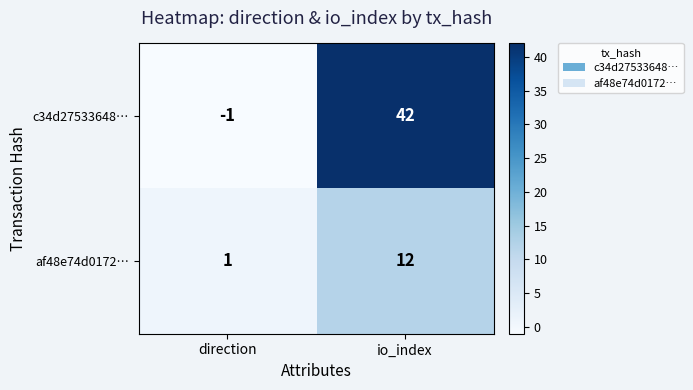

The value of af48e74d0172… at direction is 1. True or false?

True